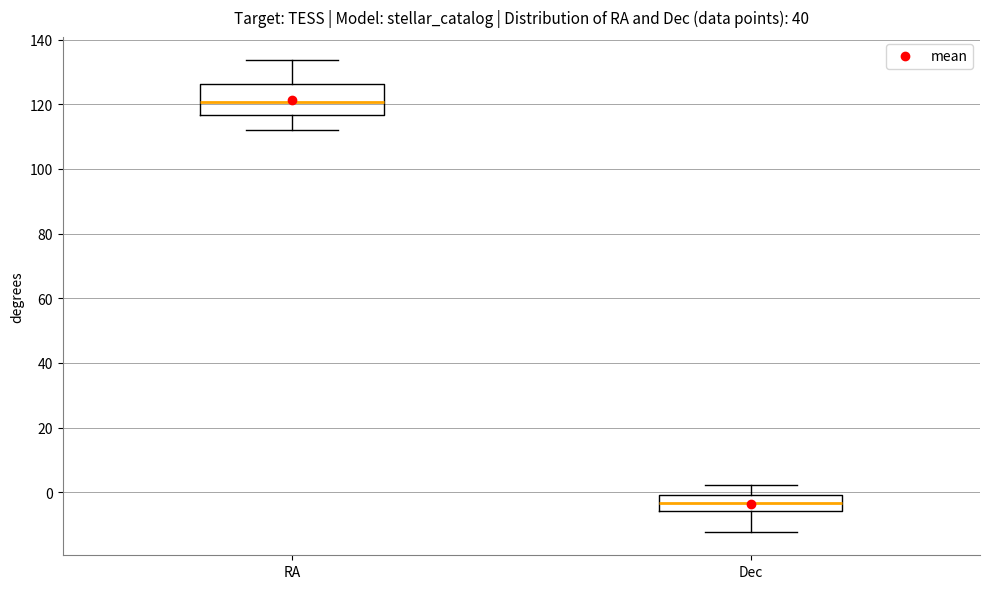

Reading left to right, read every box against the y-axis: the position of its median line, the range the box covers, and the ends of its whiskers. The values are not printed on the chart, so give them approximately, as read against the axis.

RA: median 120, box 116 to 126, whiskers 112 to 134
Dec: median -4, box -6 to 0, whiskers -12 to 2